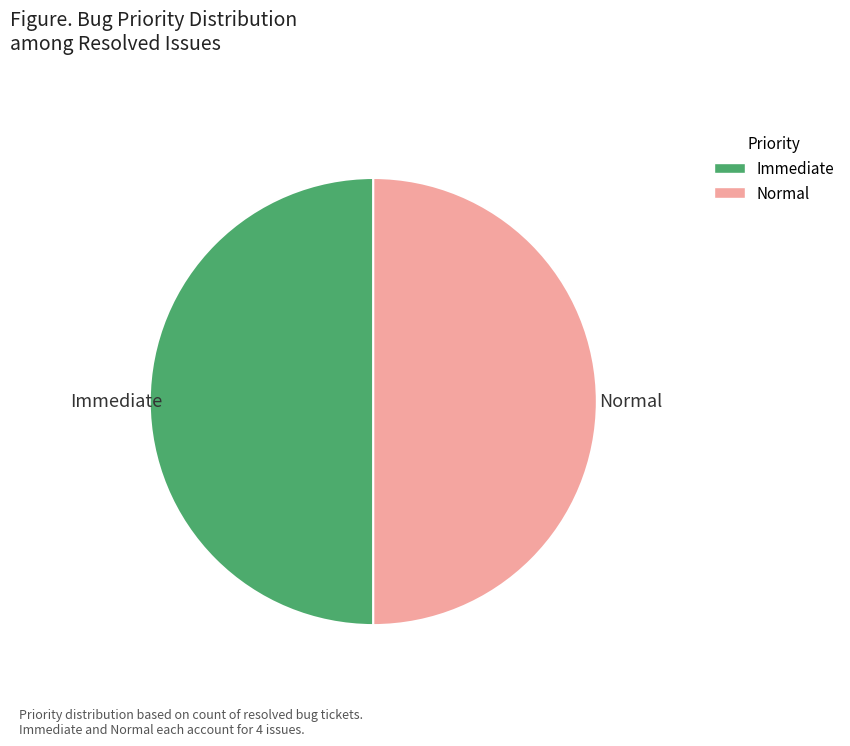

Is it true that Immediate is 40% of the pie?

False